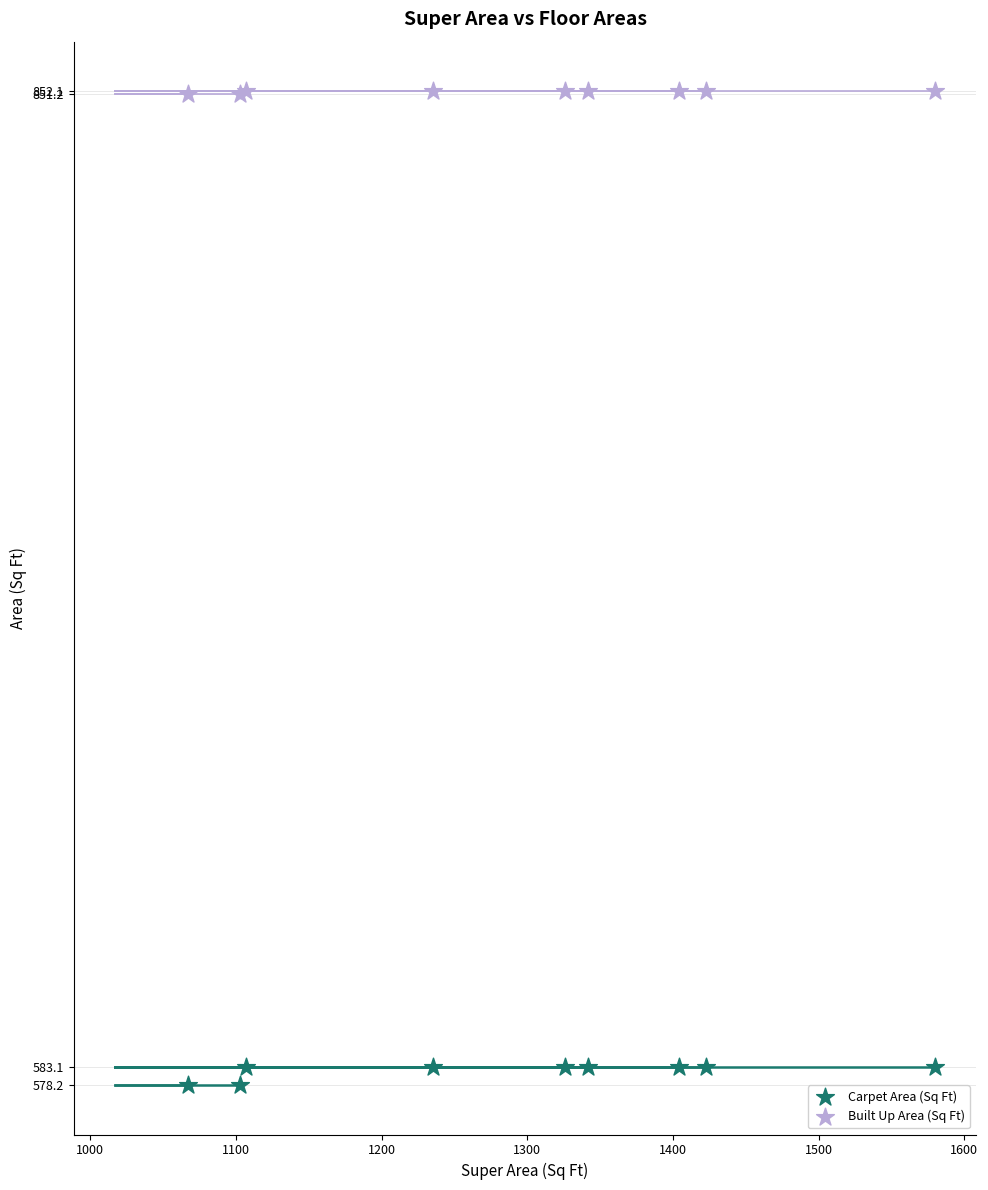

Which series contains the lowest Y value?

Carpet Area (Sq Ft)